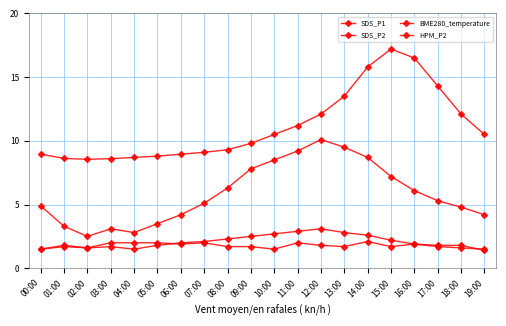

How many lines are shown in the chart?

4